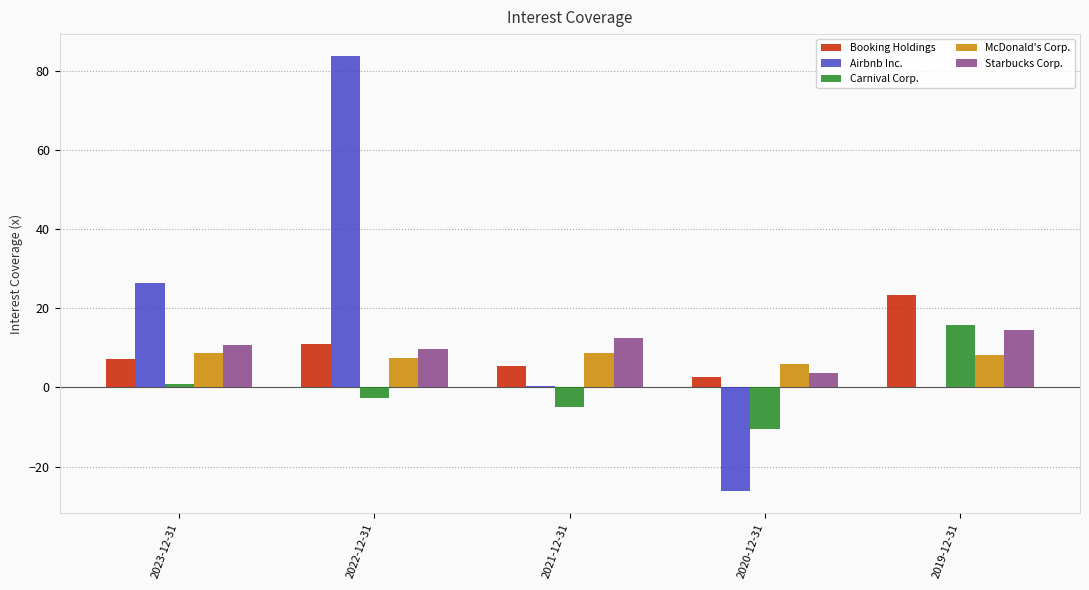

How many groups of bars are there?

5